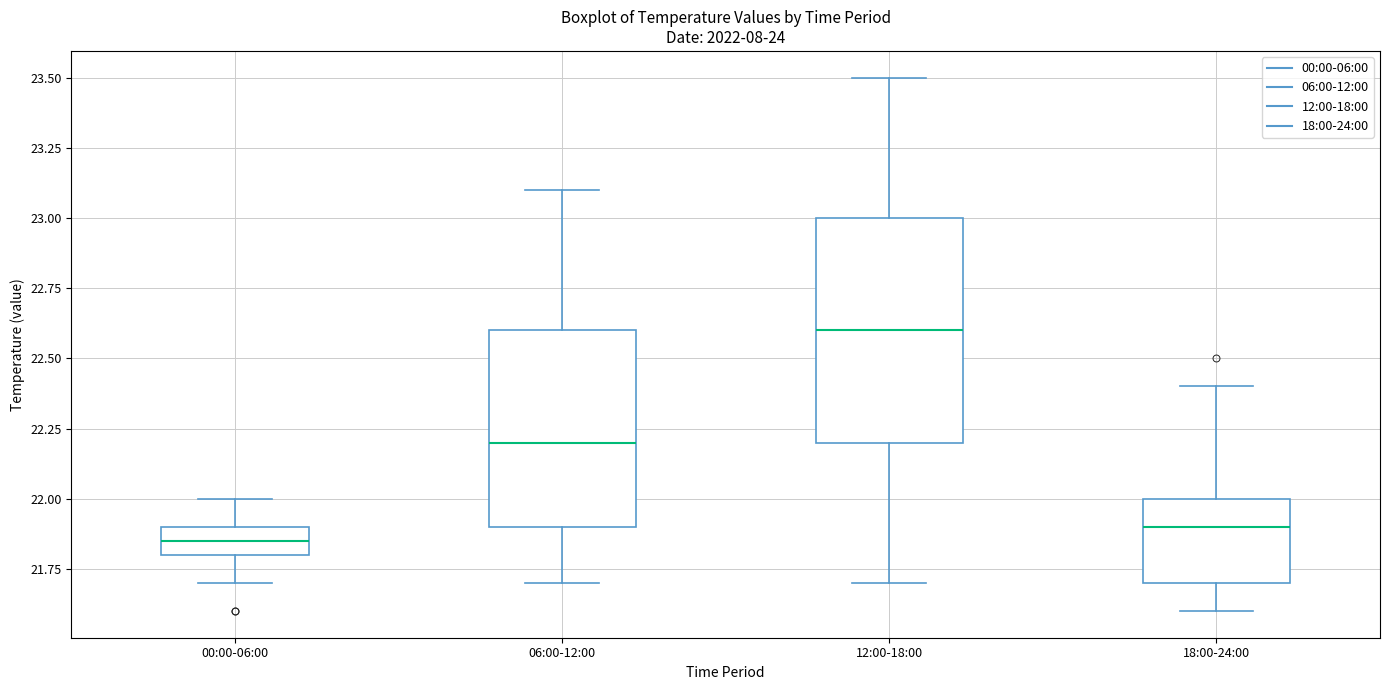

Which box's median line is the highest?

12:00-18:00